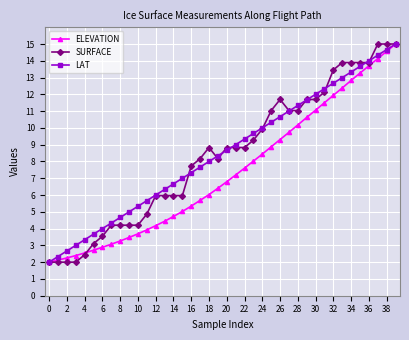

What is the lowest value of the ELEVATION series?

2.0